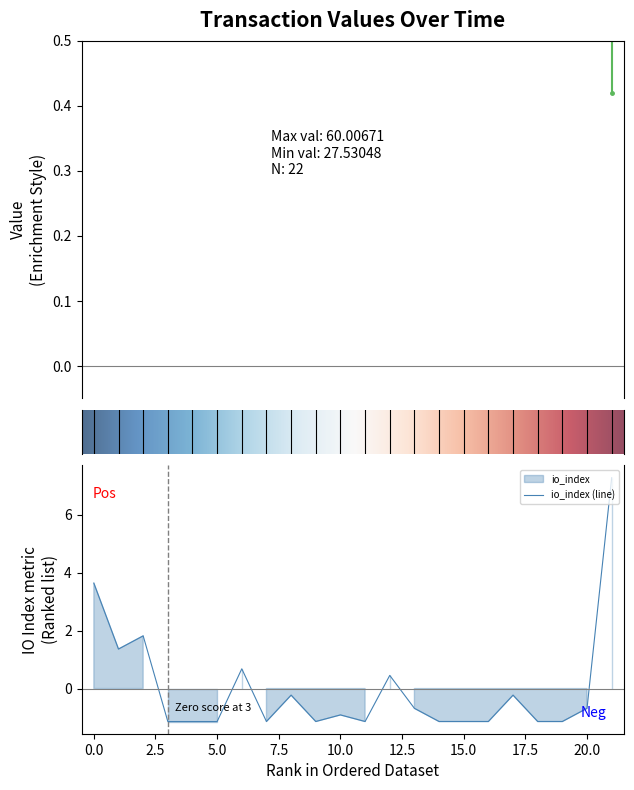

How many data points are above 0?

6